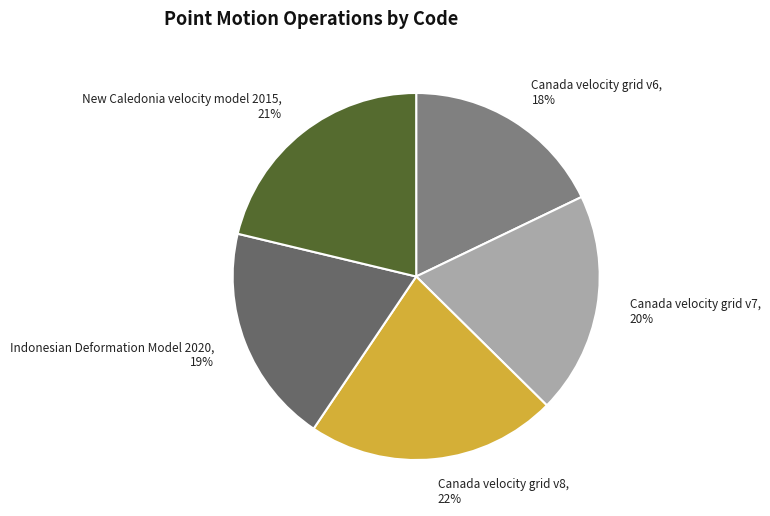

Is Canada velocity grid v6 the majority of the pie?

No